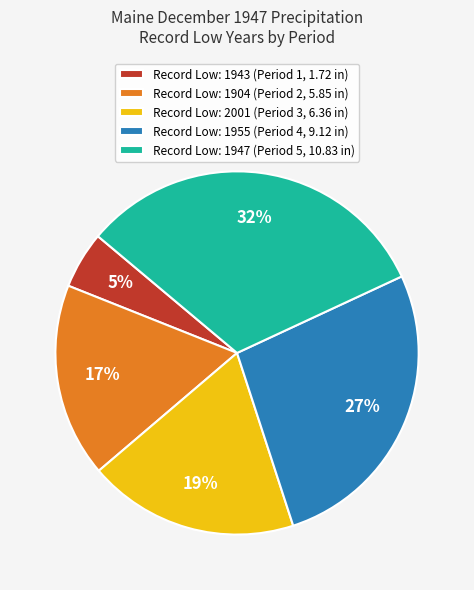

Is there any slice that represents more than half of the pie?

No